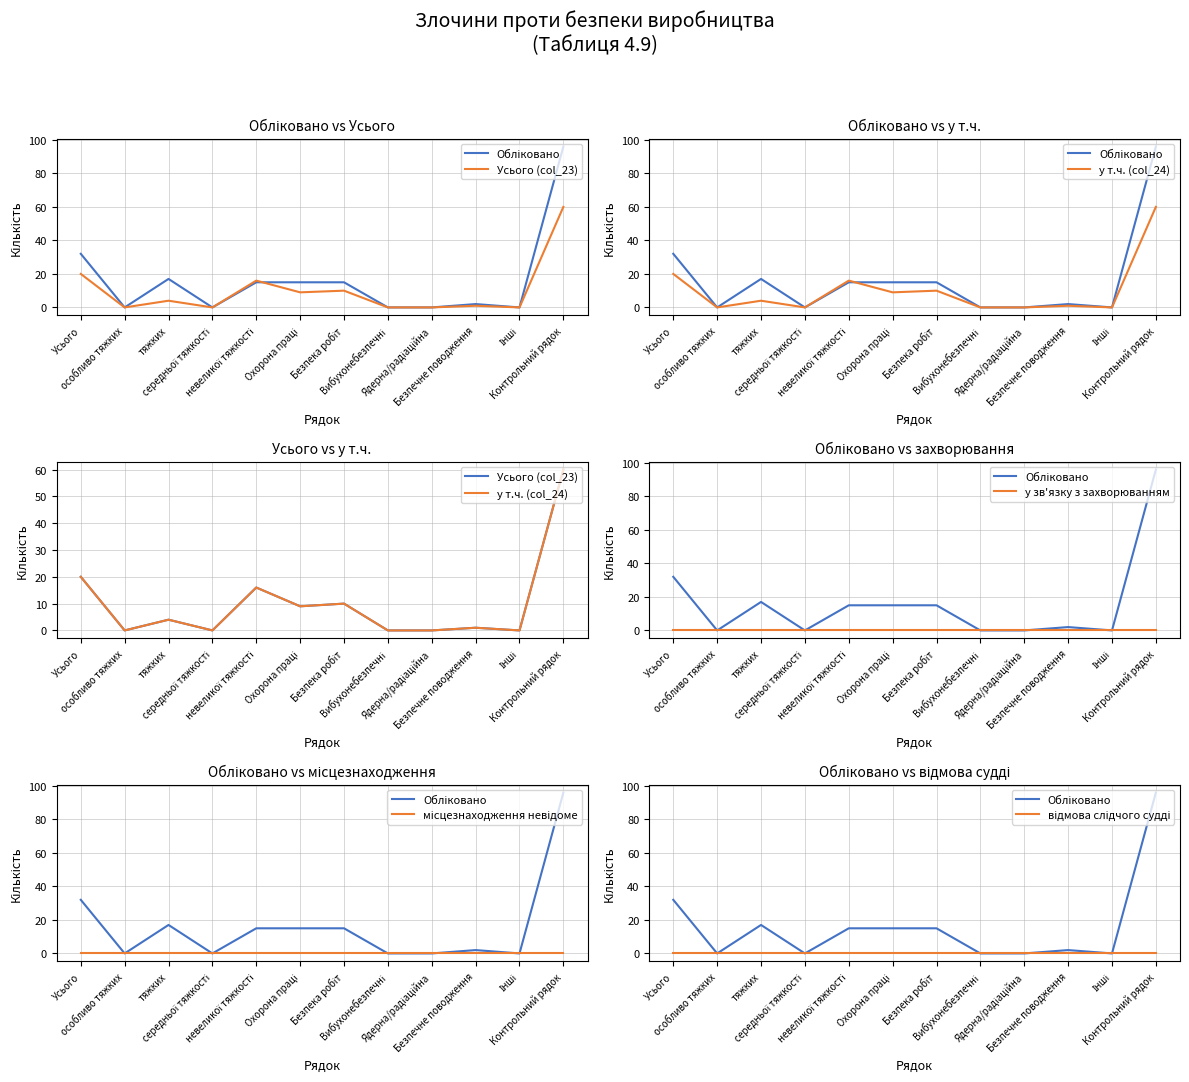

What are all the series names shown in the legend?

Обліковано, Усього (col_23), у т.ч. (col_24), у зв'язку з захворюванням, місцезнаходження невідоме, відмова слідчого судді